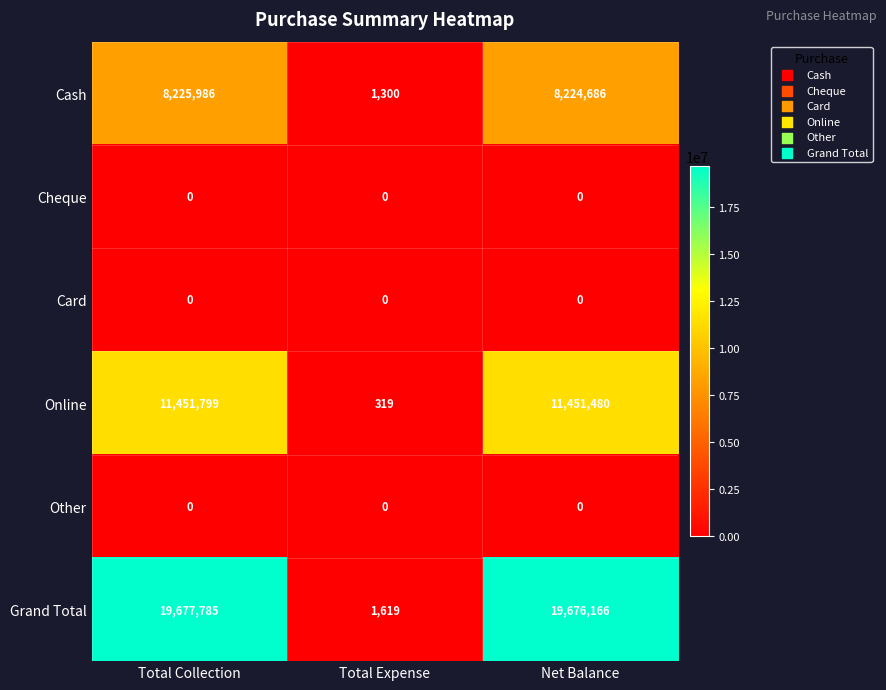

What is the total value across all series at Total Expense?

3238